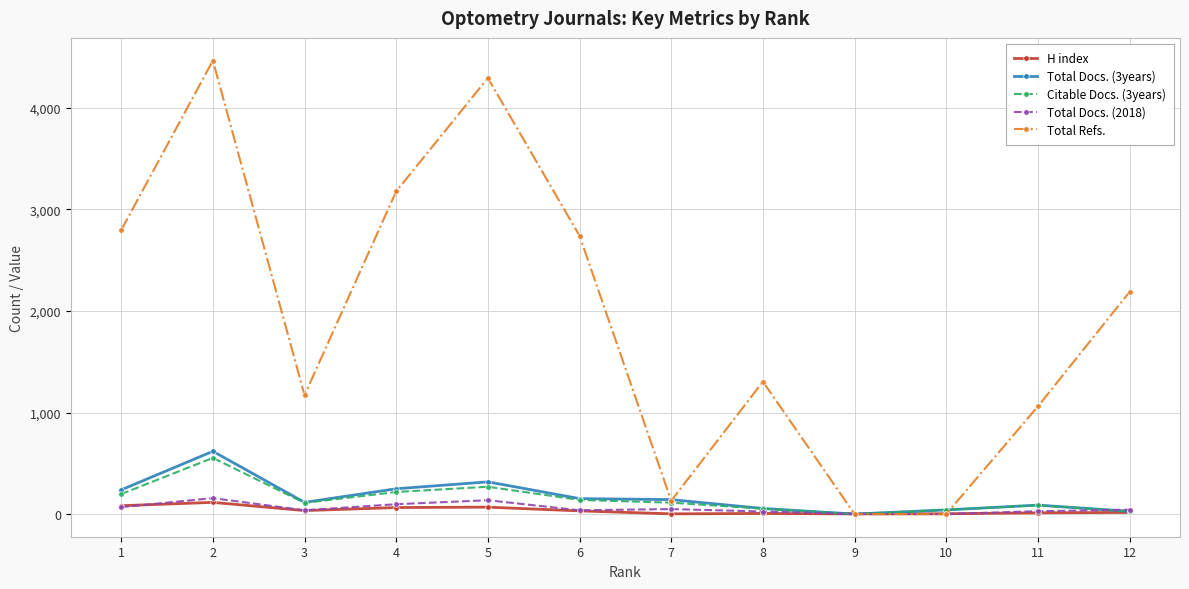

True or false: H index has more than 0 points higher than both neighbors.

True